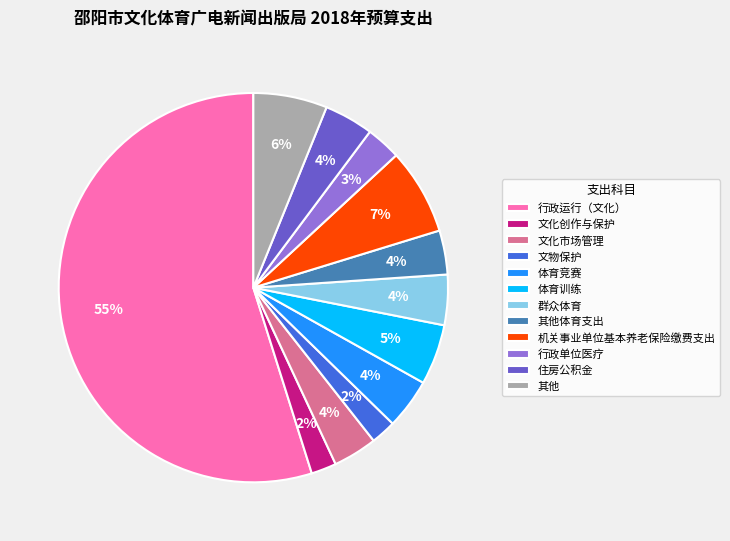

What percentage is the 行政单位医疗 slice, to the nearest percent?

3%